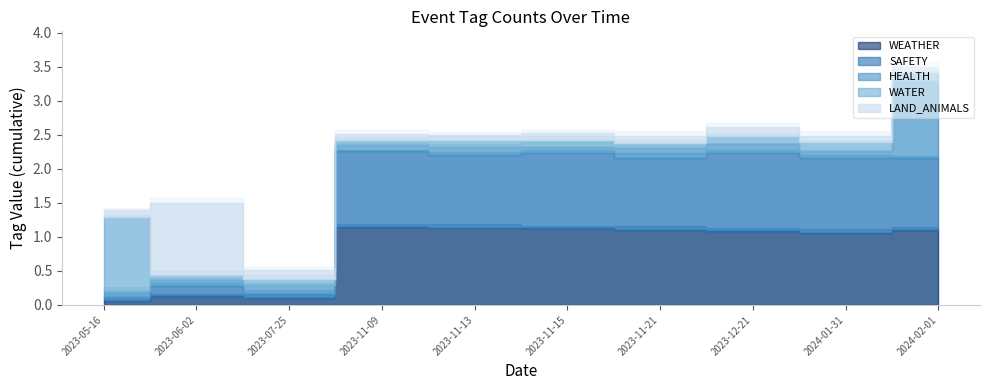

True or false: HEALTH and WEATHER intersect in this chart.

False